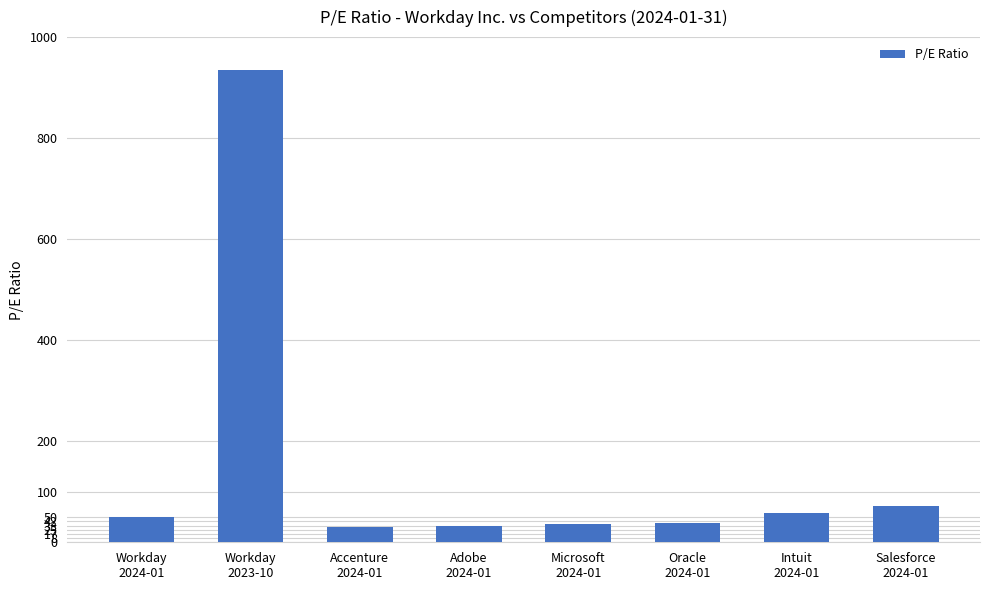

What is the approximate value at Salesforce
2024-01?

71.2